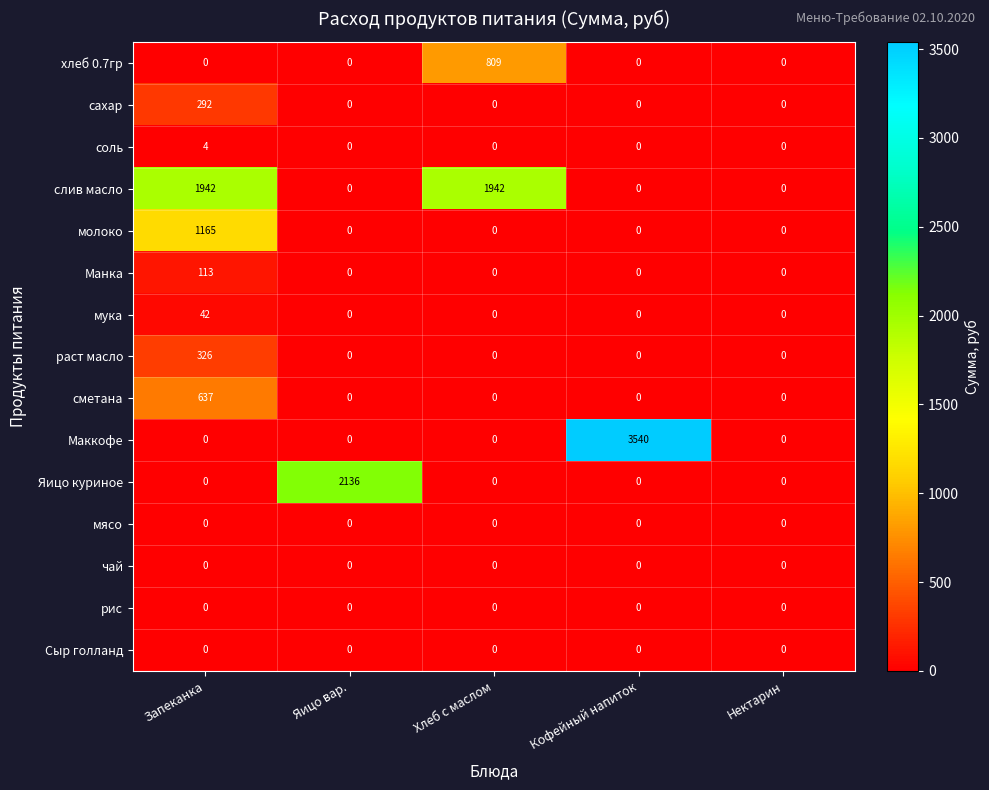

True or false: слив масло has a value of -1159 at Яицо вар..

False